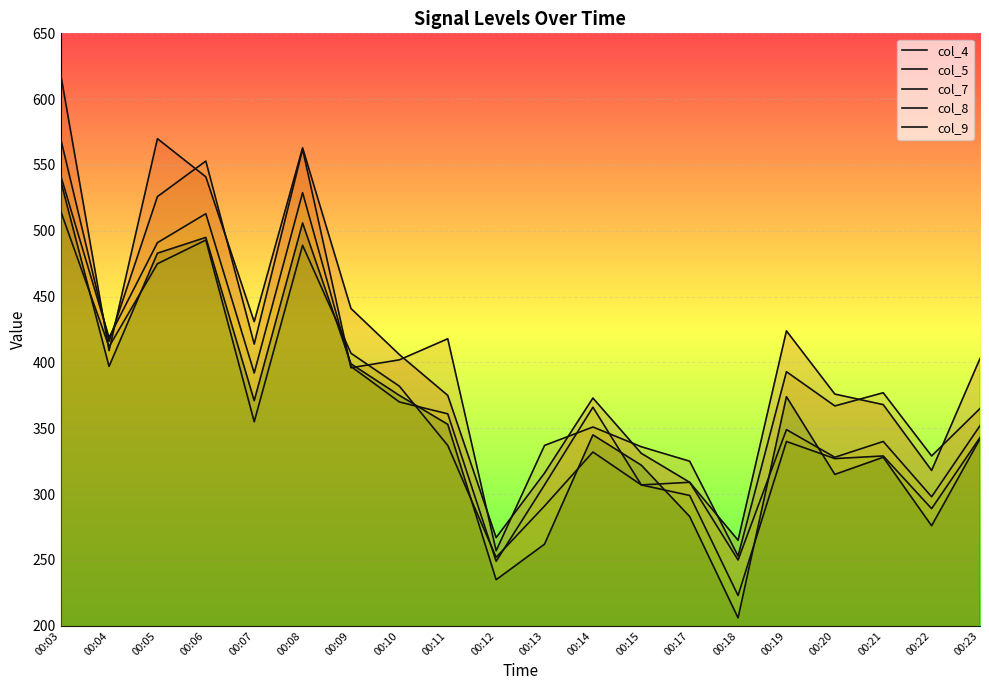

Rank the categories by col_9 value from highest to lowest.

00:03, 00:08, 00:06, 00:05, 00:09, 00:04, 00:10, 00:19, 00:07, 00:11, 00:14, 00:23, 00:21, 00:15, 00:20, 00:17, 00:22, 00:13, 00:12, 00:18